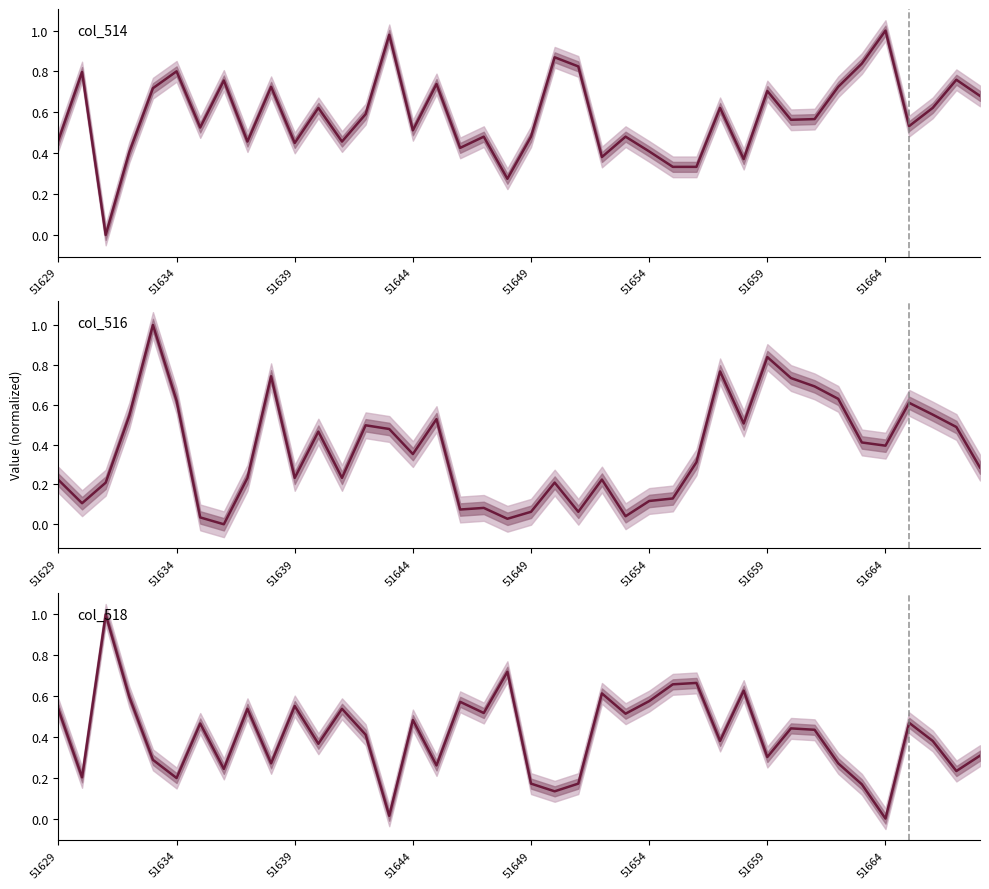

What is the value of the col_514 point at the 12th from the left?

0.6